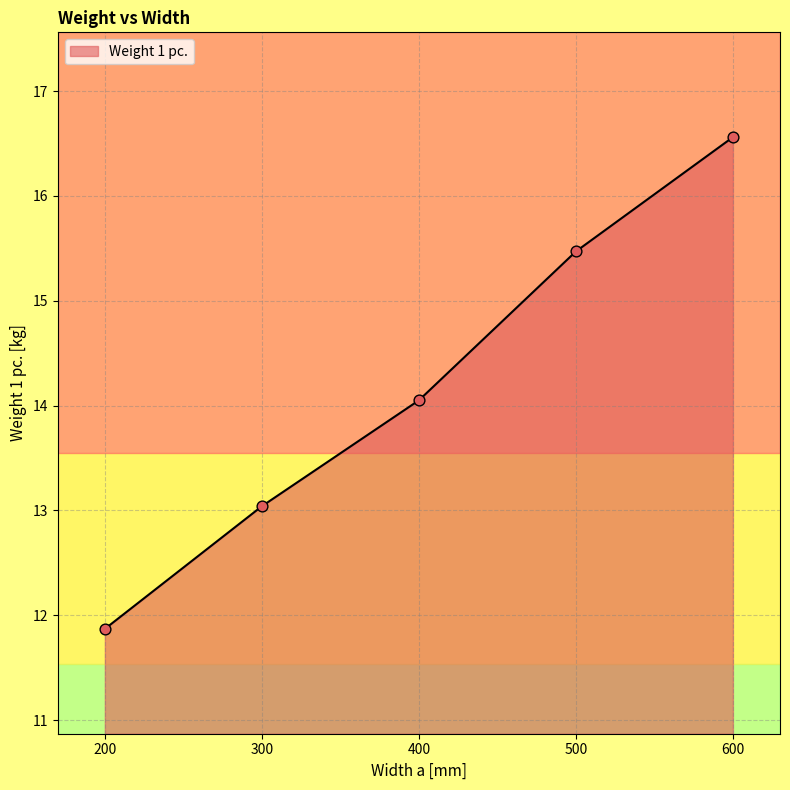

Approximately how many times larger is the value at 400 compared to 300?

1.1